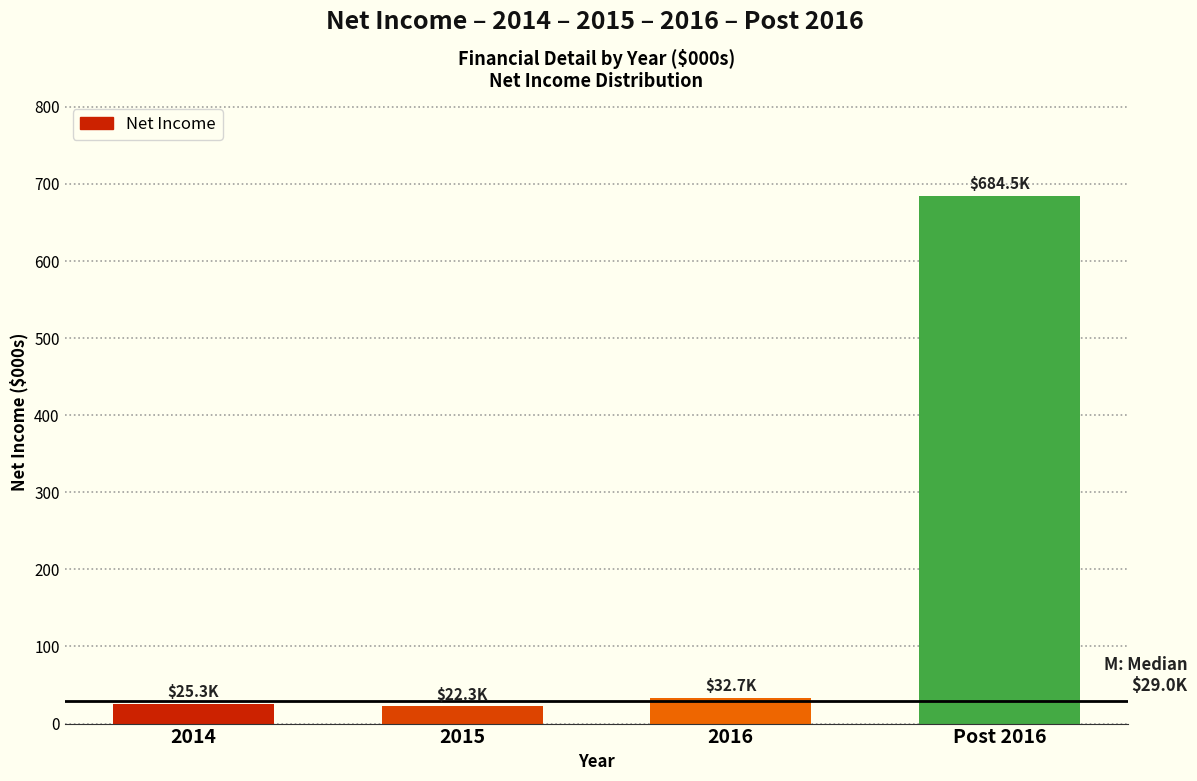

What is the ratio of the value at Post 2016 to the value at 2016?

20.9